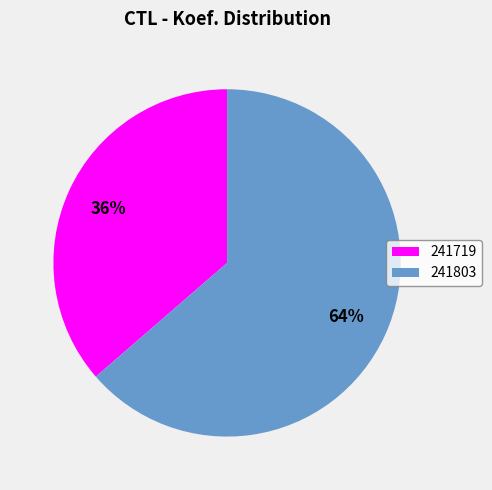

Does 241719 represent more than half of the total?

No